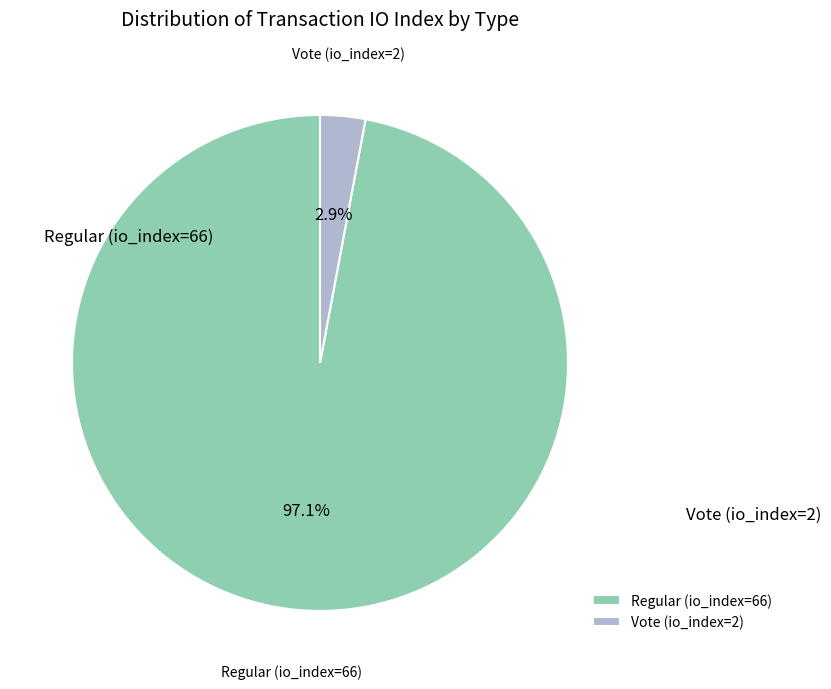

True or false: Regular (io_index=66) accounts for 89% of the total.

False